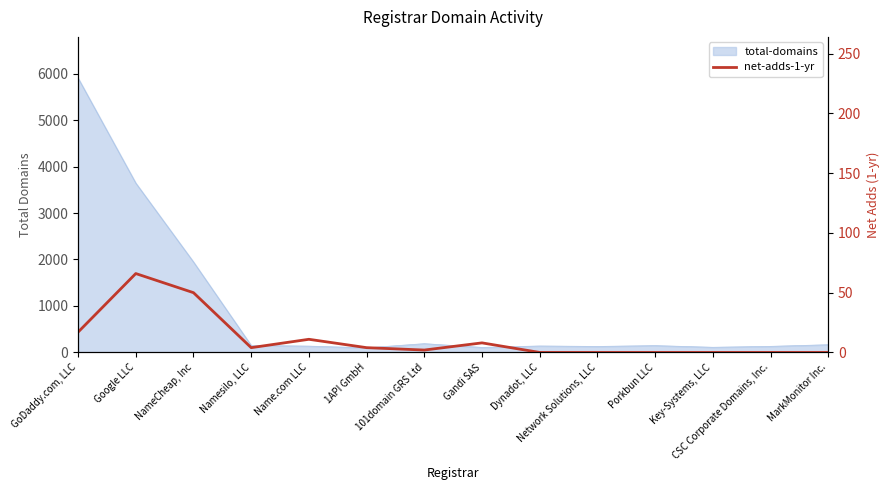

Reading right to left, transcribe all the data shown in this chart.

MarkMonitor Inc.=0	CSC Corporate Domains, Inc.=0	Key-Systems, LLC=0	Porkbun LLC=0	Network Solutions, LLC=0	Dynadot, LLC=0	Gandi SAS=8	101domain GRS Ltd=2	1API GmbH=4	Name.com LLC=11	Namesilo, LLC=4	NameCheap, Inc=50	Google LLC=66	GoDaddy.com, LLC=17